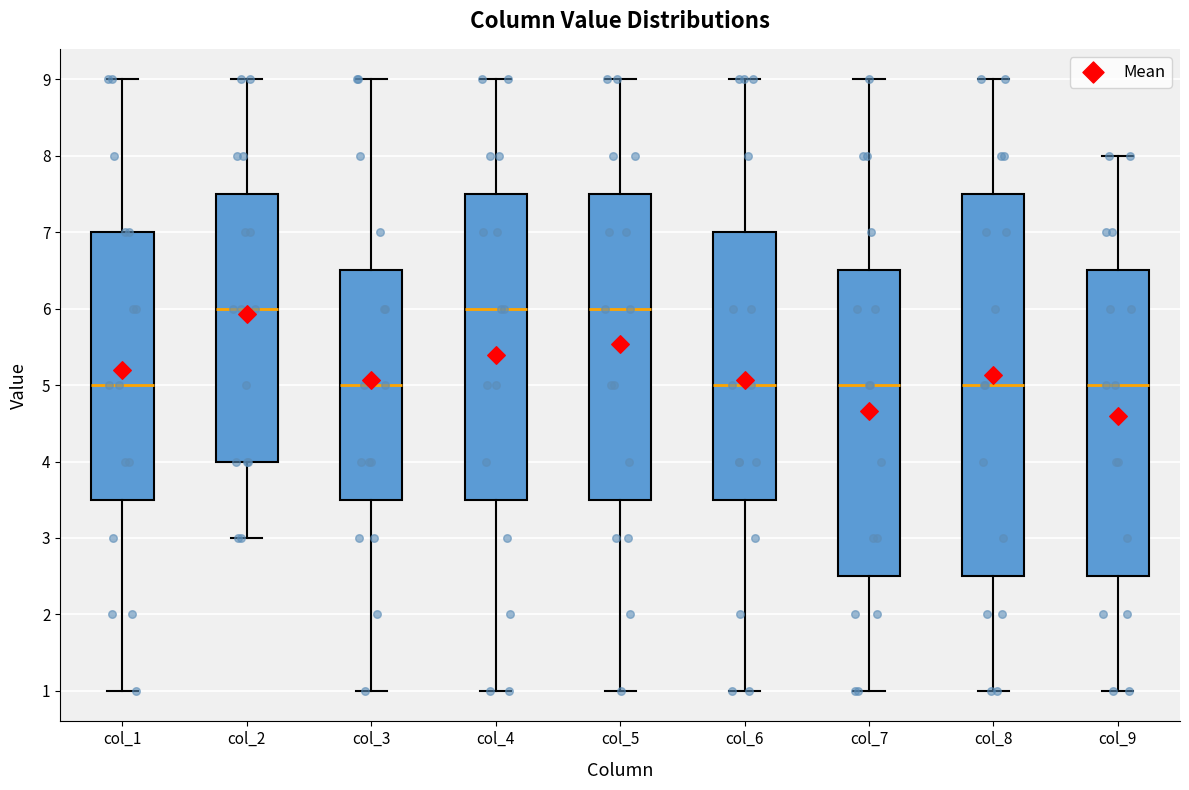

Reading left to right, transcribe this box plot: for each box, give where its median line is, the range the box spans, and where its two whiskers end, as read against the y-axis. The values are not printed on the chart, so give them approximately, as read against the axis.

col_1: median 5.0, box 3.5 to 7.0, whiskers 1.0 to 9.0
col_2: median 6.0, box 4.0 to 7.5, whiskers 3.0 to 9.0
col_3: median 5.0, box 3.5 to 6.5, whiskers 1.0 to 9.0
col_4: median 6.0, box 3.5 to 7.5, whiskers 1.0 to 9.0
col_5: median 6.0, box 3.5 to 7.5, whiskers 1.0 to 9.0
col_6: median 5.0, box 3.5 to 7.0, whiskers 1.0 to 9.0
col_7: median 5.0, box 2.5 to 6.5, whiskers 1.0 to 9.0
col_8: median 5.0, box 2.5 to 7.5, whiskers 1.0 to 9.0
col_9: median 5.0, box 2.5 to 6.5, whiskers 1.0 to 8.0